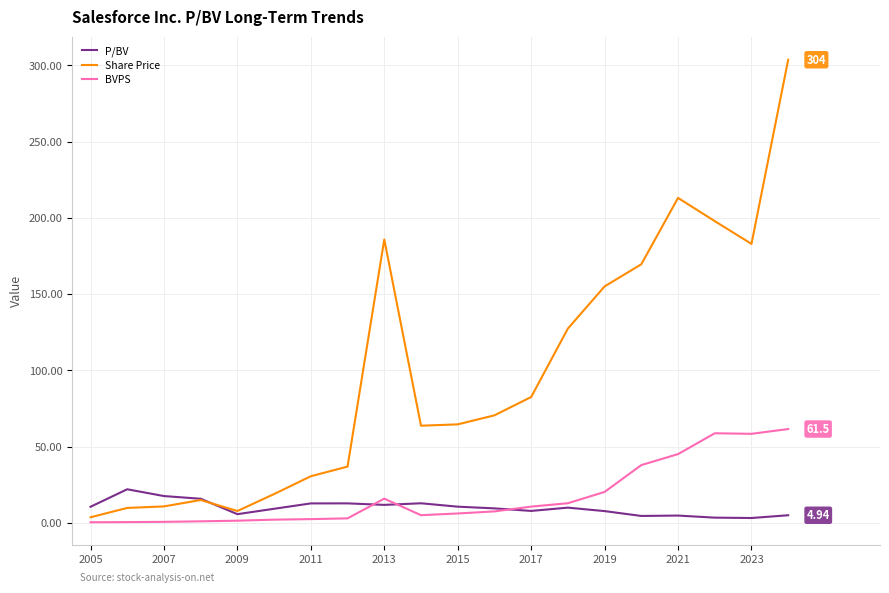

How many times do Share Price and P/BV cross each other?

1